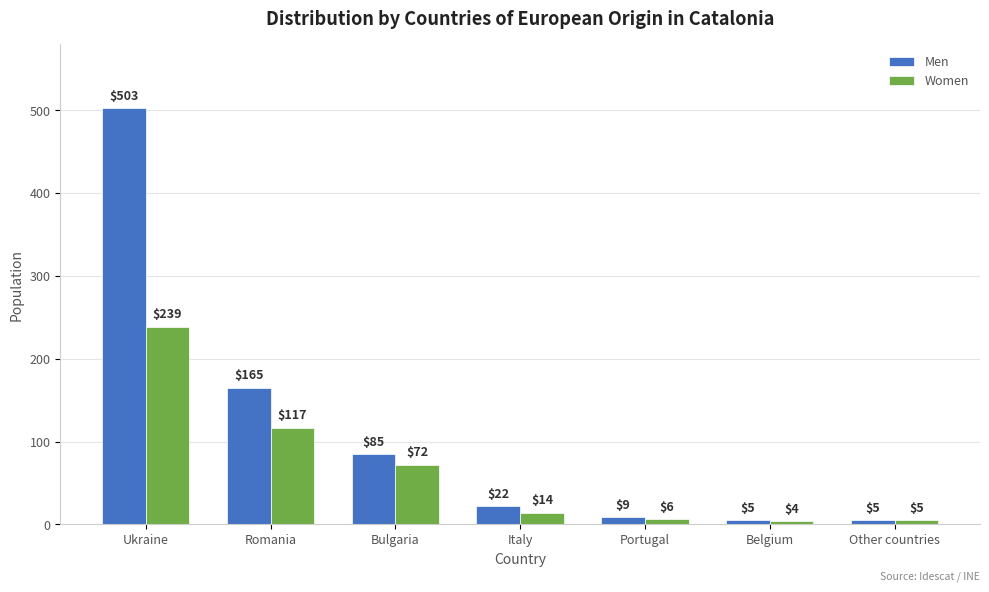

How many bars are there in total?

14